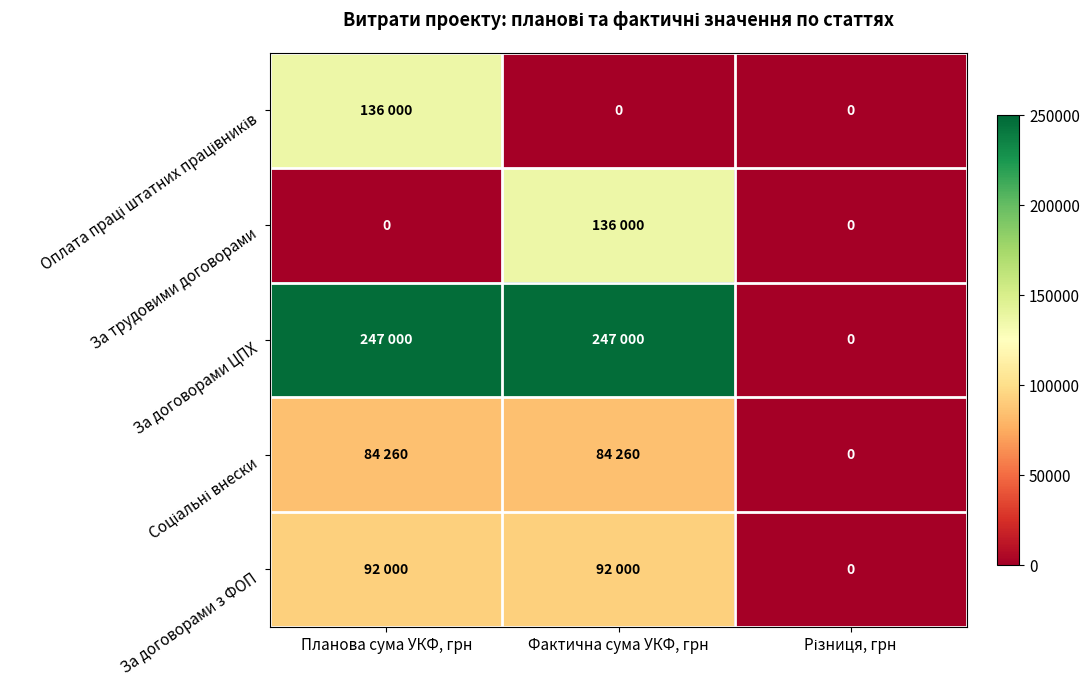

What is the difference between the maximum and minimum values in the За договорами з ФОП series?

92000